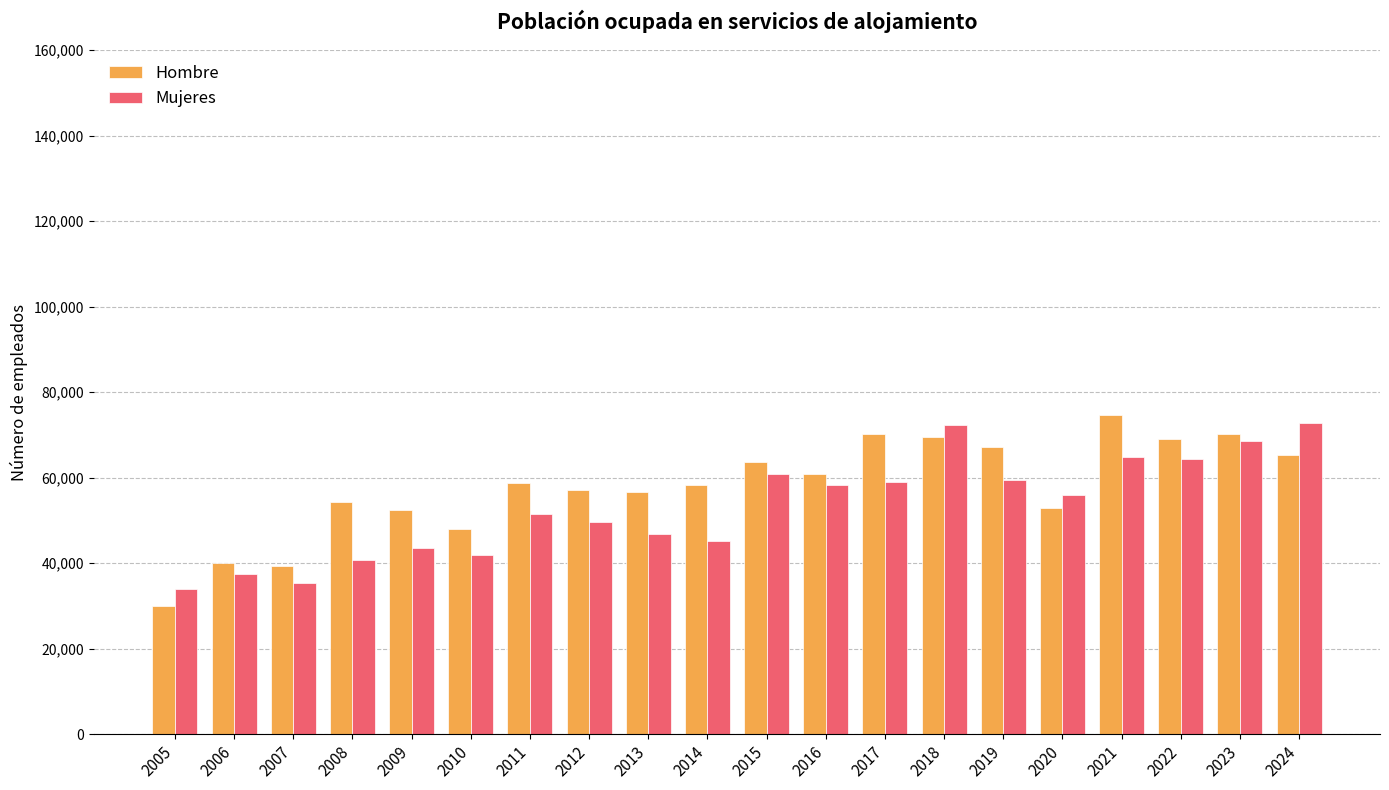

What is the sum of all Mujeres values?

1061994